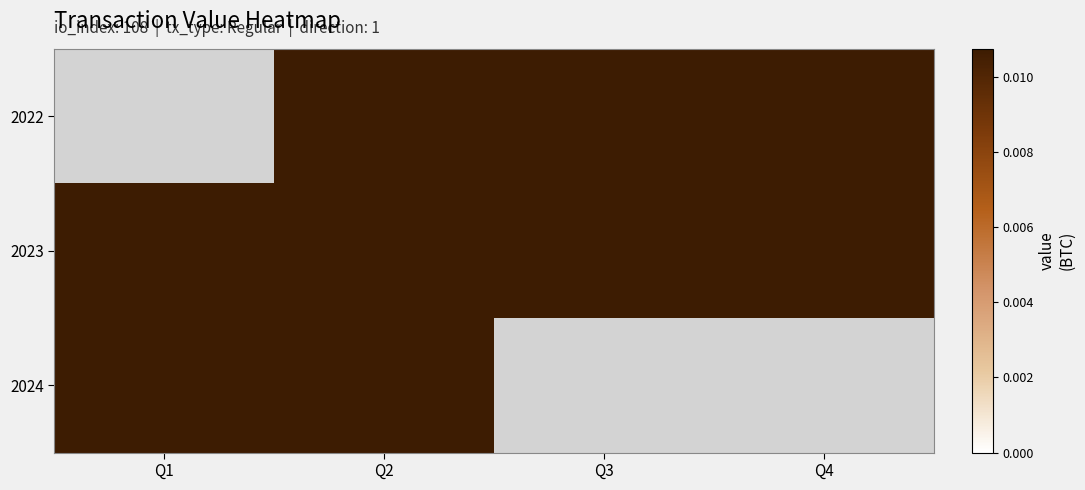

Which series has the largest total across all categories?

2023